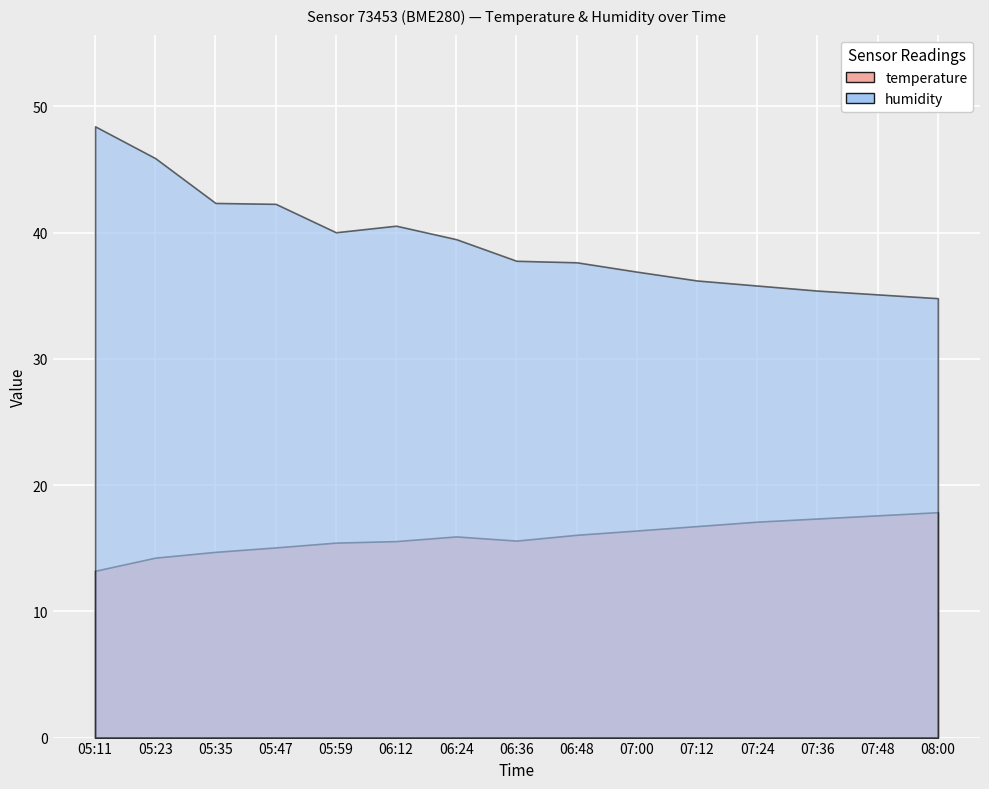

True or false: humidity has a value of 73.4 at 05:23.

False